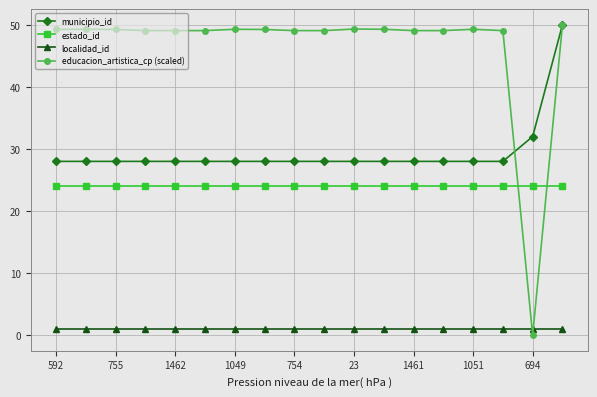

True or false: localidad_id and estado_id intersect in this chart.

False